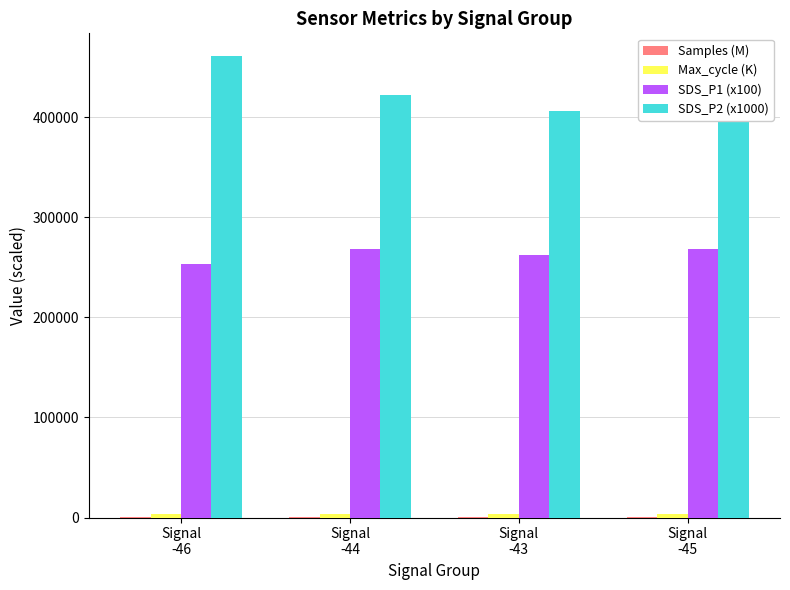

What is the highest value of the SDS_P1 (x100) series?

268631.0